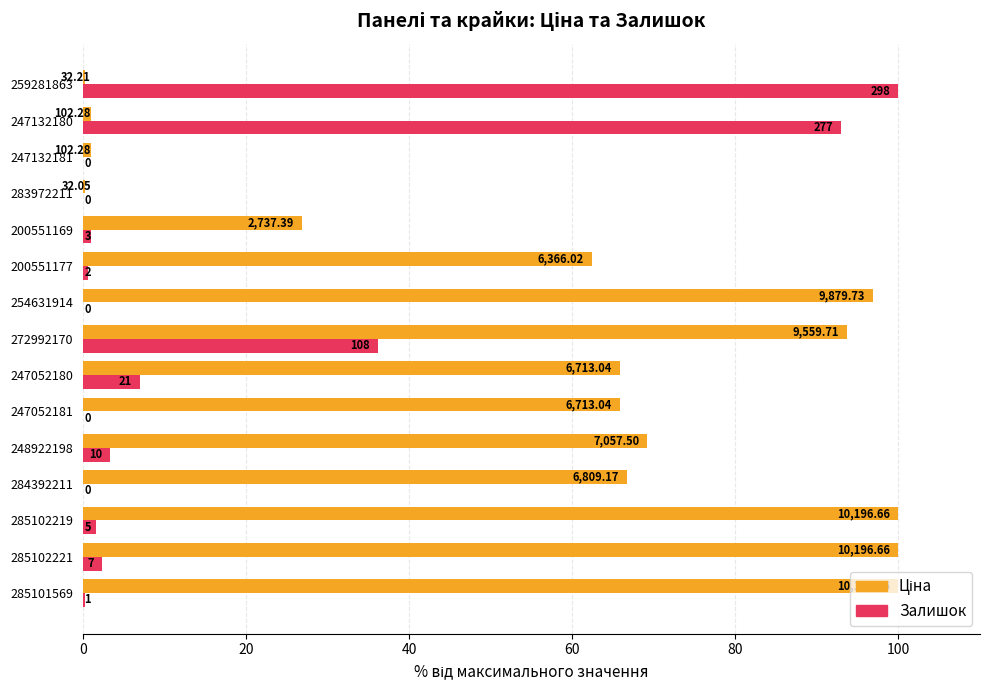

How many groups of bars are there?

15